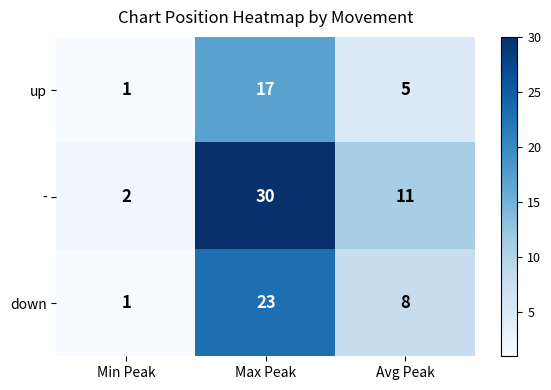

The value of up at Avg Peak is 7. True or false?

False